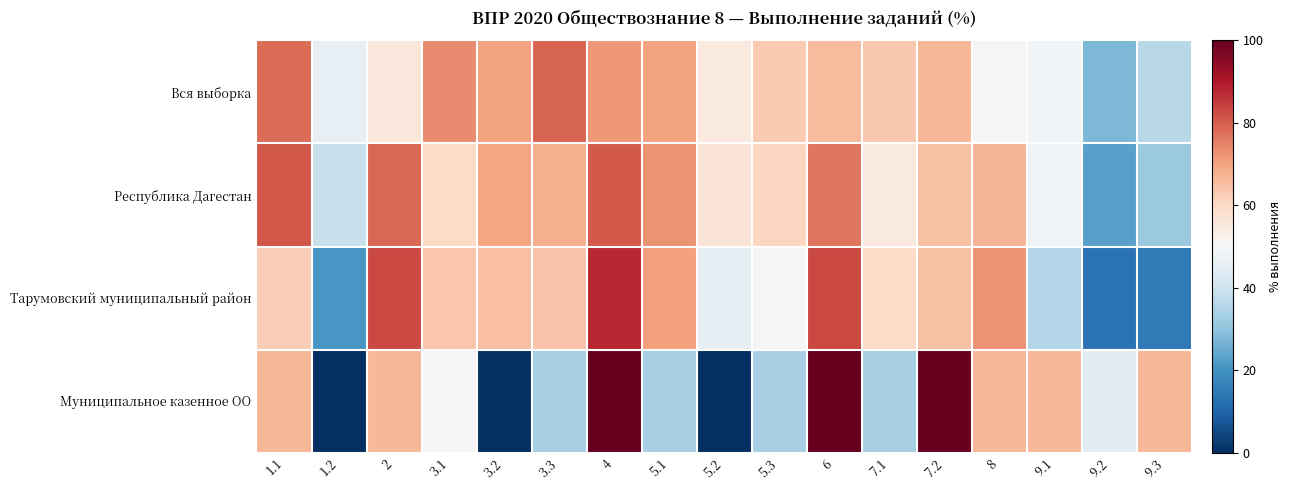

Which series has the largest total across all categories?

Республика Дагестан